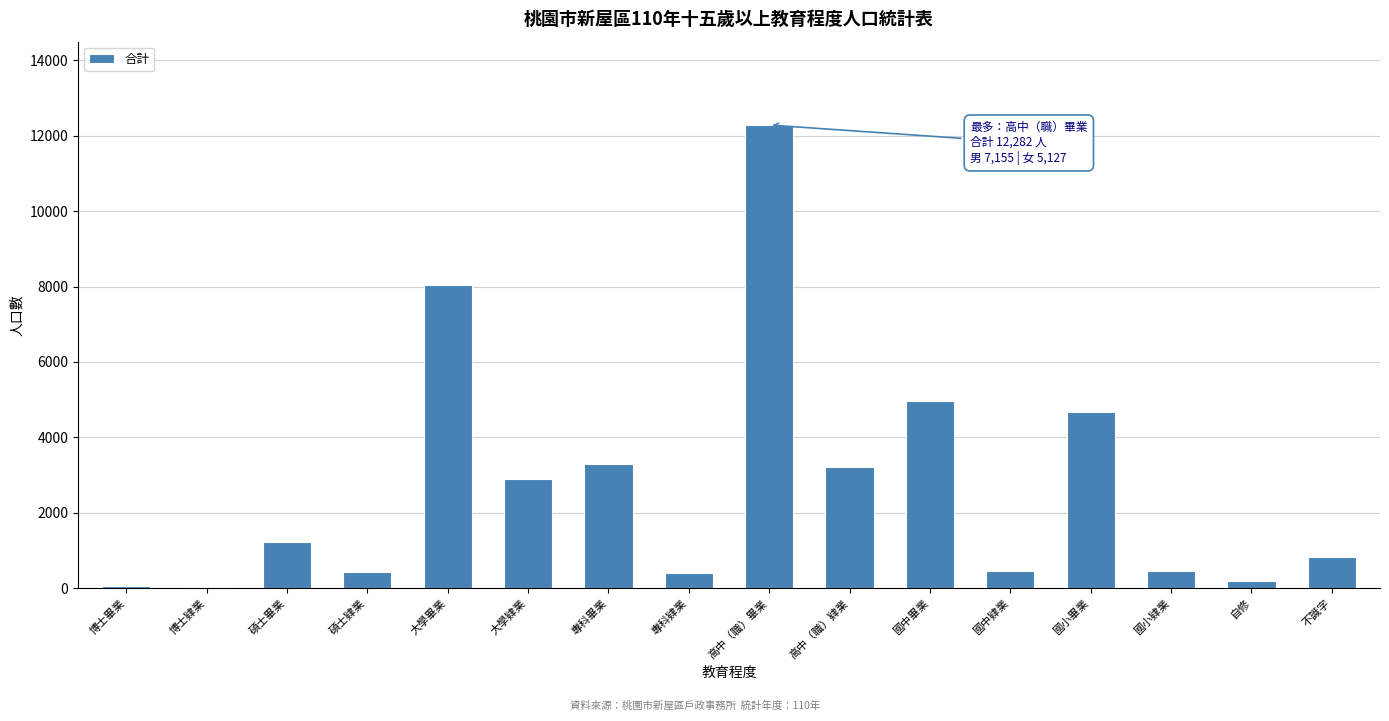

At which label is the value closest to 6158?

國中畢業